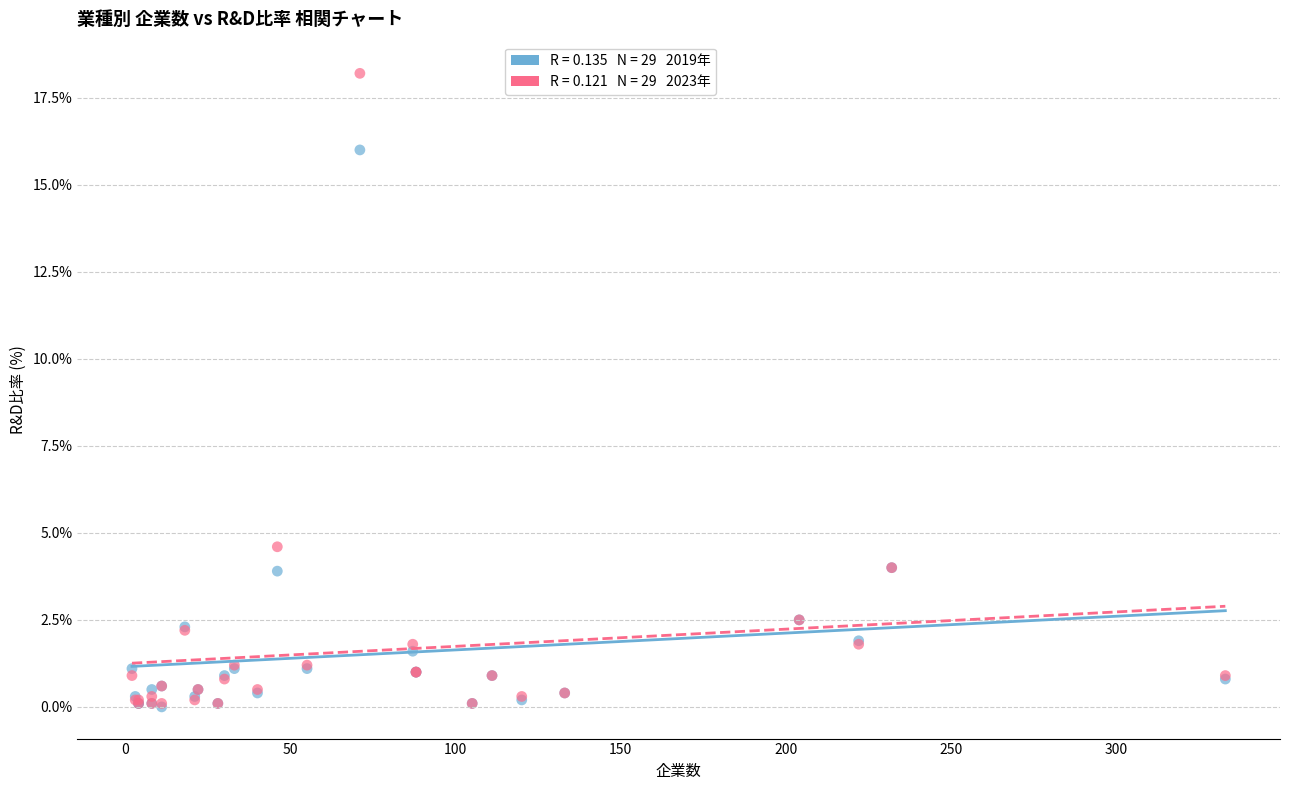

Across all series, what Y value is closest to 9?

4.6